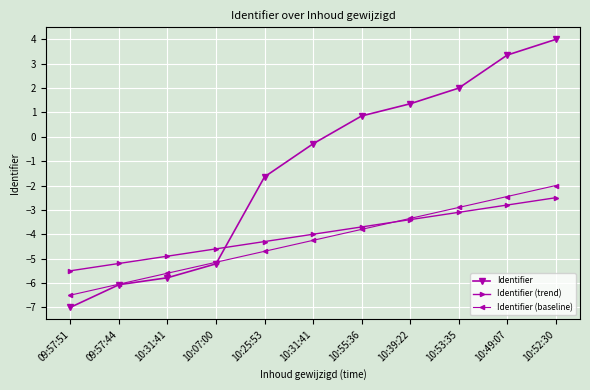

List the labels in order of Identifier (baseline) value, largest first.

10:52:30, 10:49:07, 10:53:35, 10:39:22, 10:55:36, 10:31:41, 10:25:53, 10:07:00, 10:31:41, 09:57:44, 09:57:51